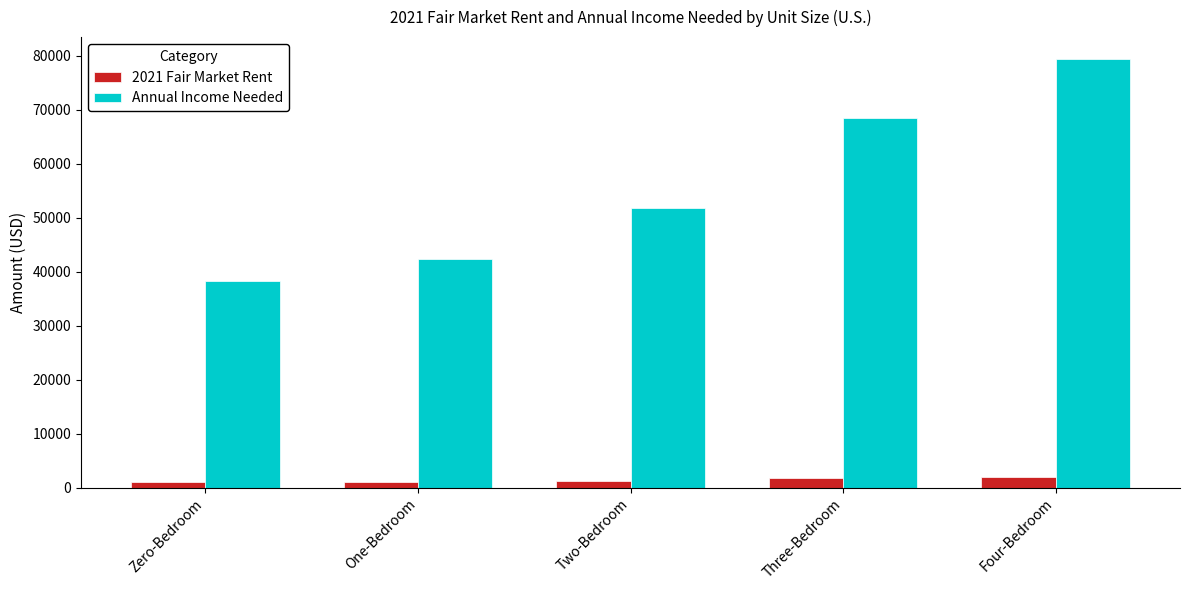

How many groups of bars are there?

5